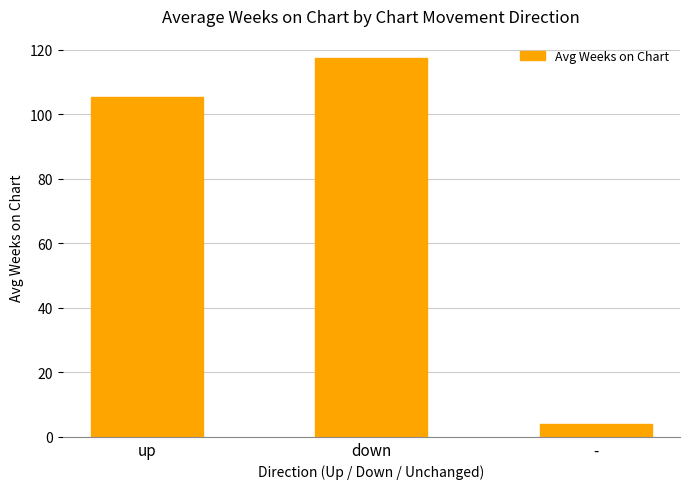

What is the value of the 2nd bar from the left?

117.6